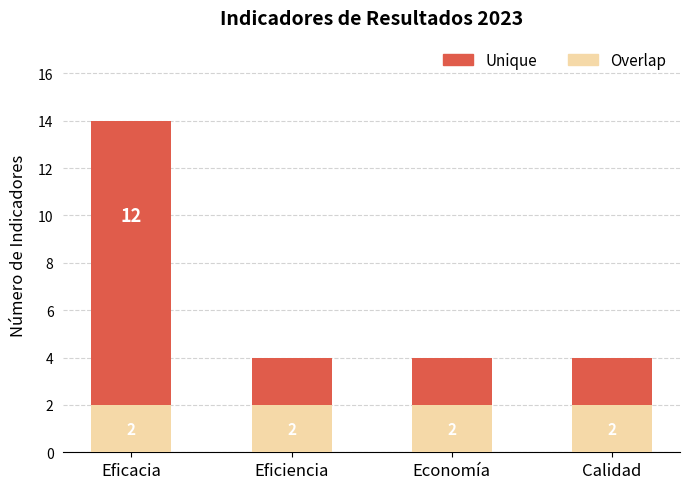

Reading left to right, what are the values for Overlap?

2	2	2	2